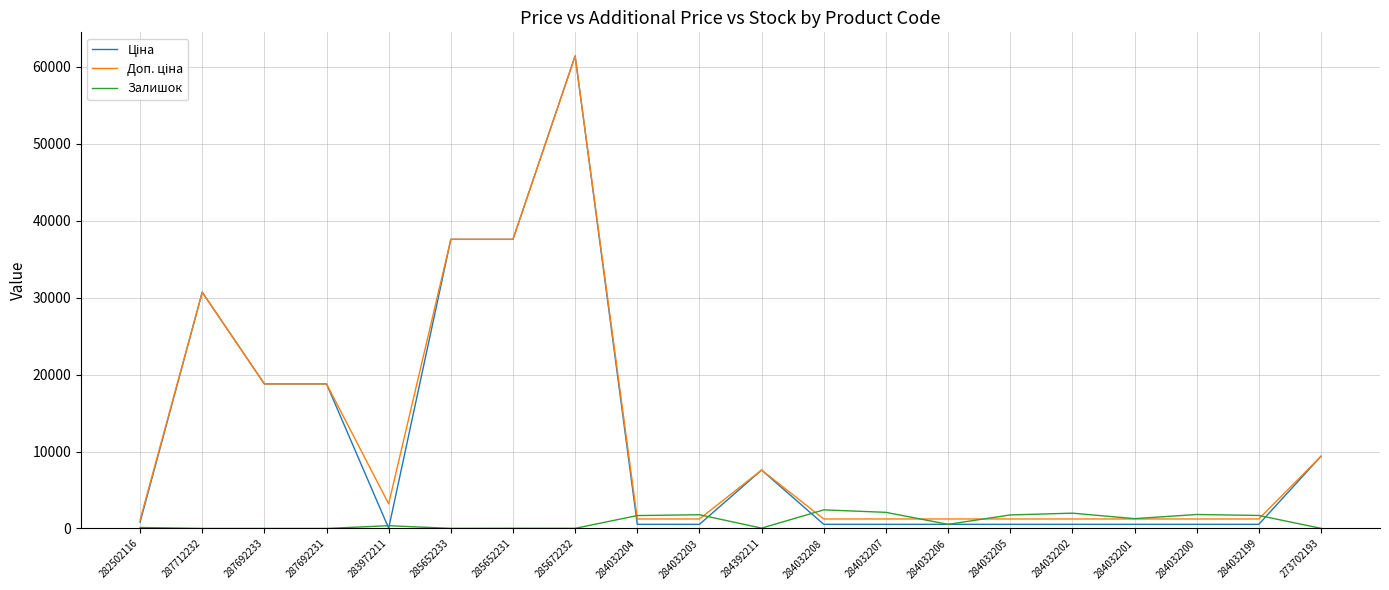

Which label corresponds to the largest value in the chart?

285672232